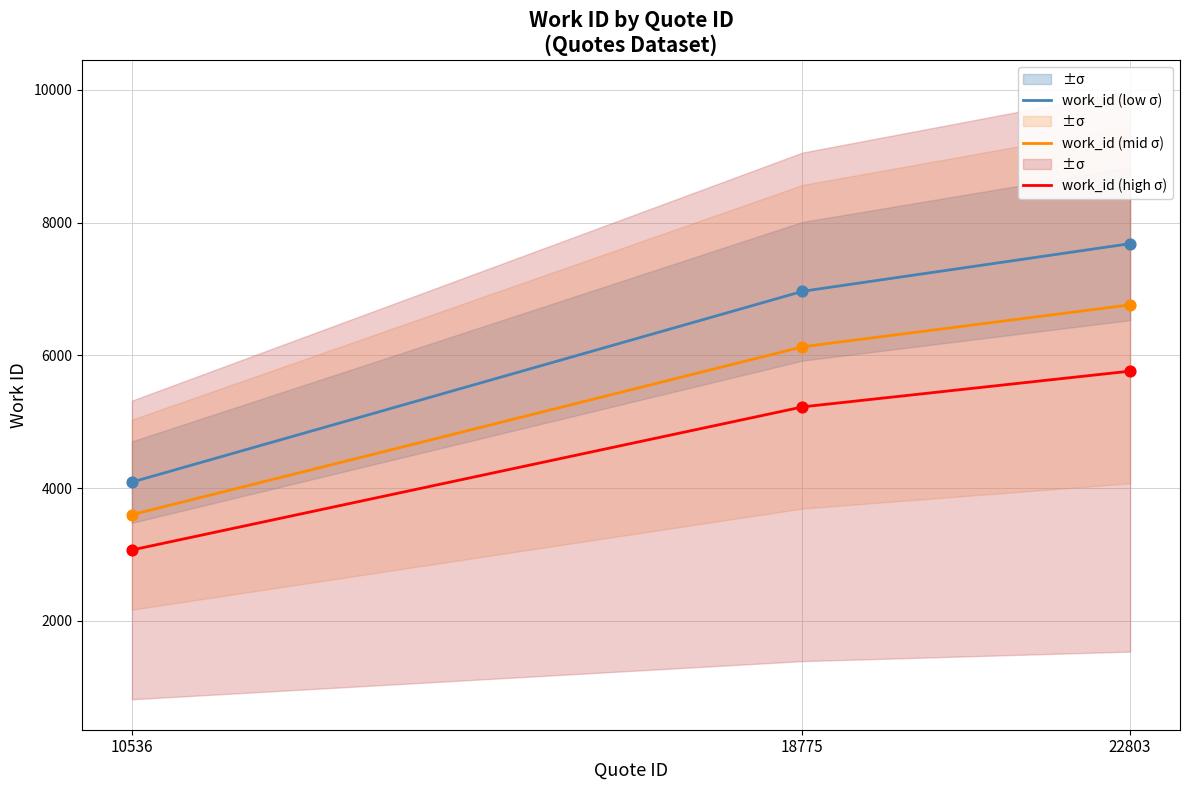

Approximately how many times larger is the value at 10536 compared to 18775?

0.6